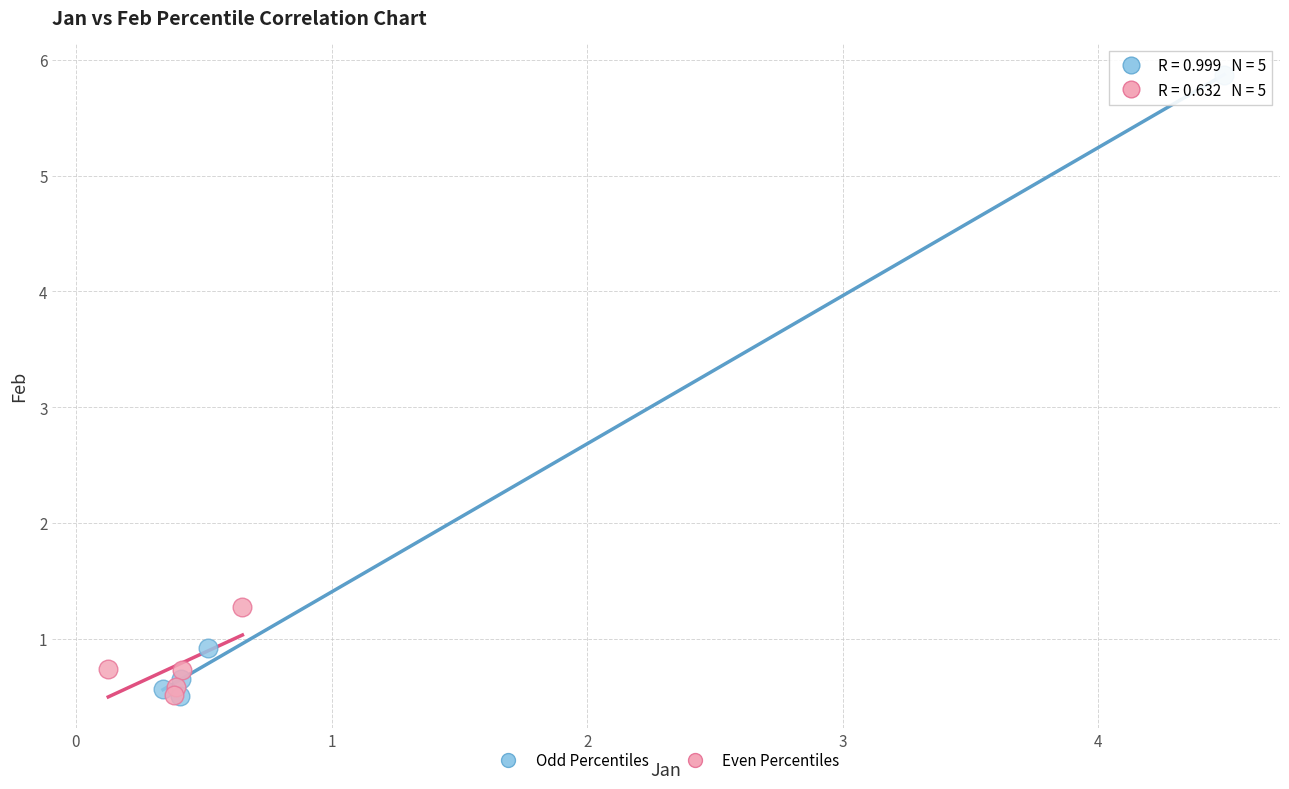

Which series contains the highest Y value?

Odd Percentiles